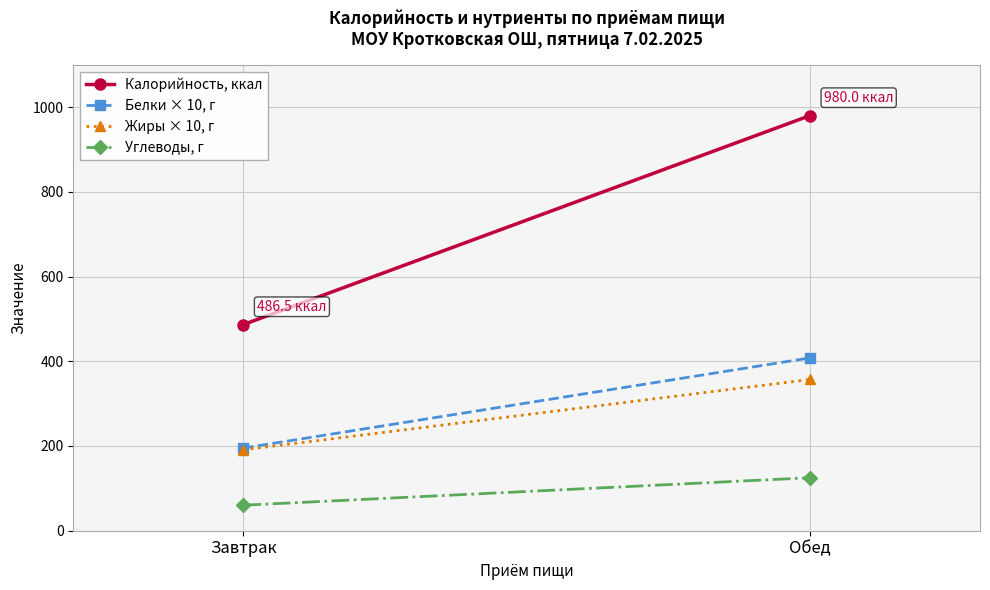

The Углеводы, г series shows 60.2 at Завтрак. True or false?

True